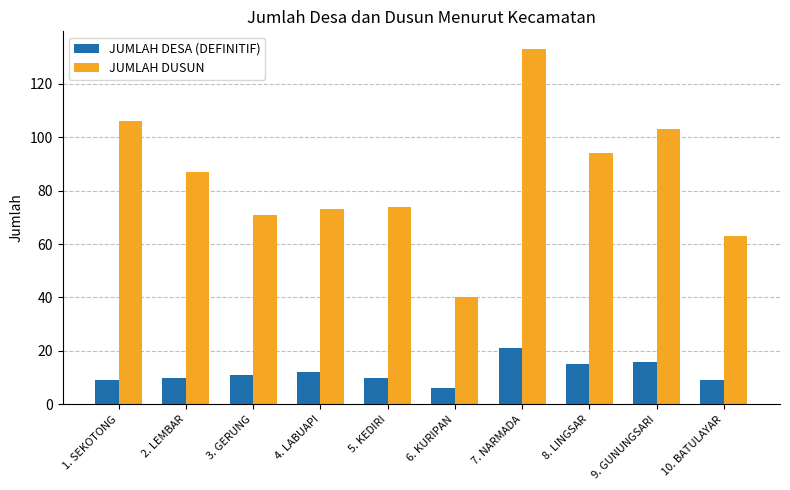

What is the difference between the highest and lowest values at 9. GUNUNGSARI?

87